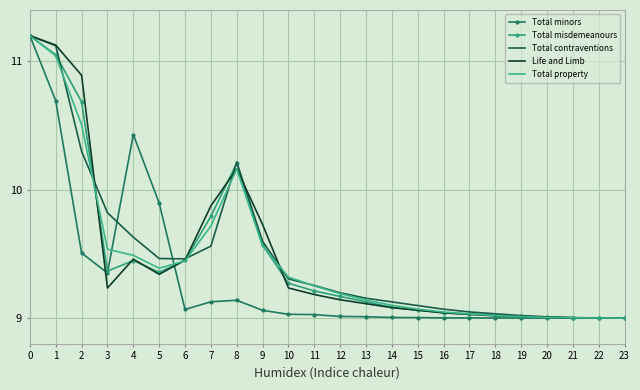

What is the total value across all series at 3?

47.3